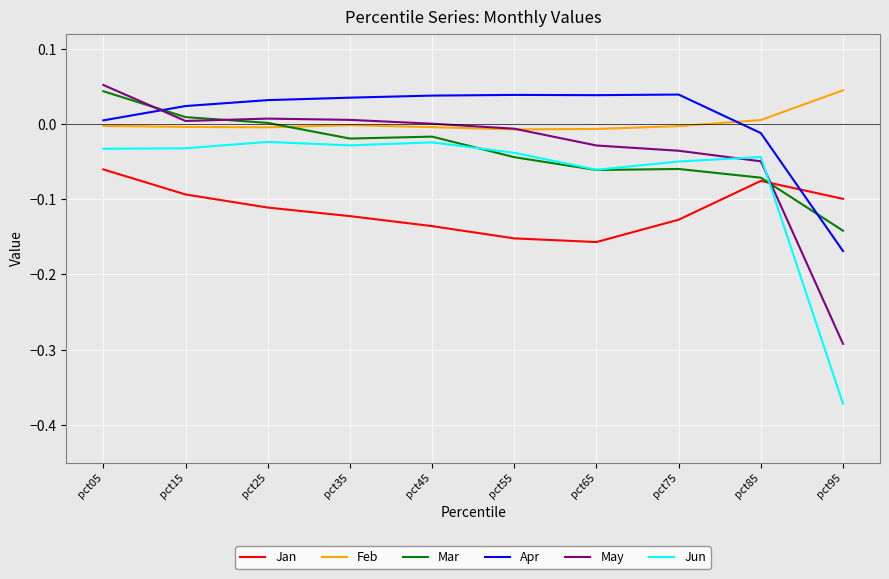

Where does the May series first go above 0?

pct05